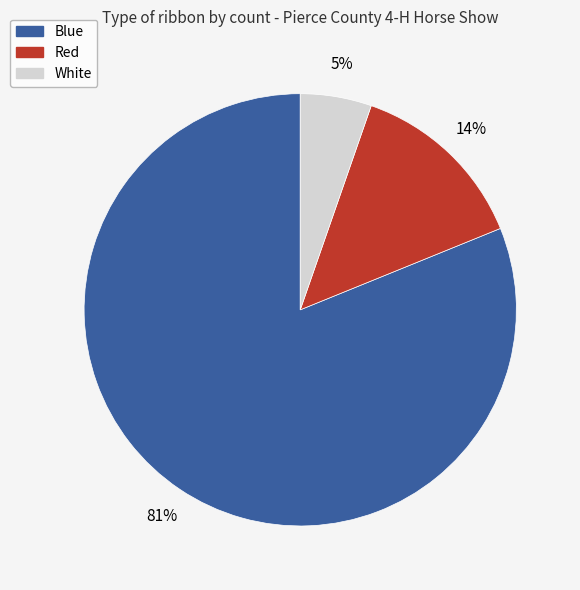

Count the number of slices in the pie.

3